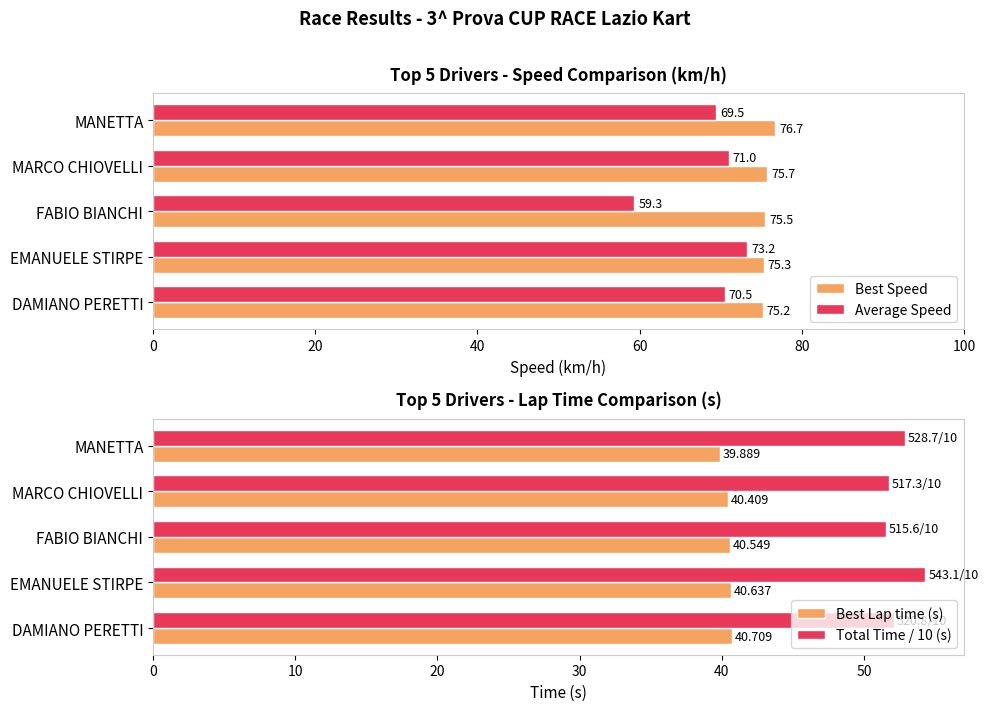

At which label does Average Speed reach its minimum?

FABIO BIANCHI